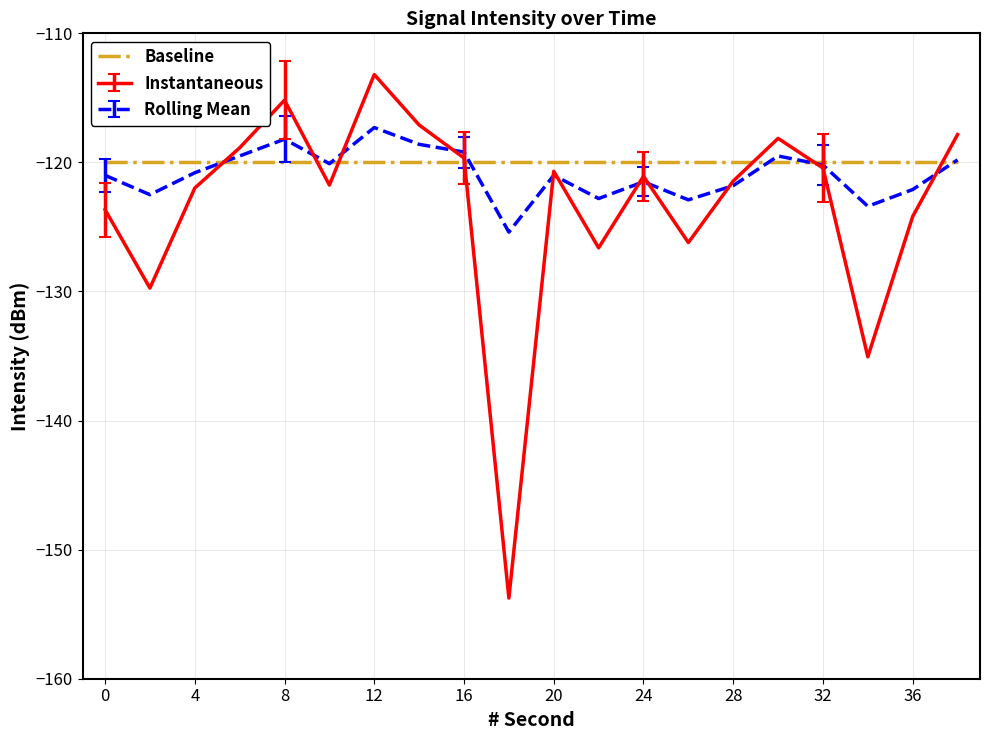

What is the greatest value displayed?

-113.2